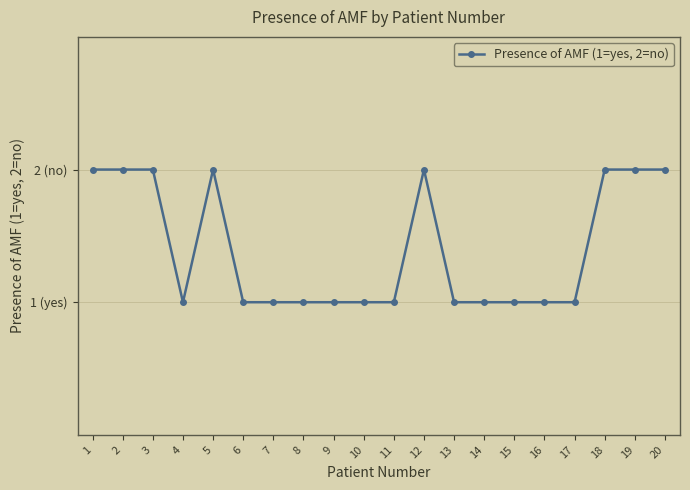

Reading left to right, list all the values displayed in this chart.

1=2	2=2	3=2	4=1	5=2	6=1	7=1	8=1	9=1	10=1	11=1	12=2	13=1	14=1	15=1	16=1	17=1	18=2	19=2	20=2